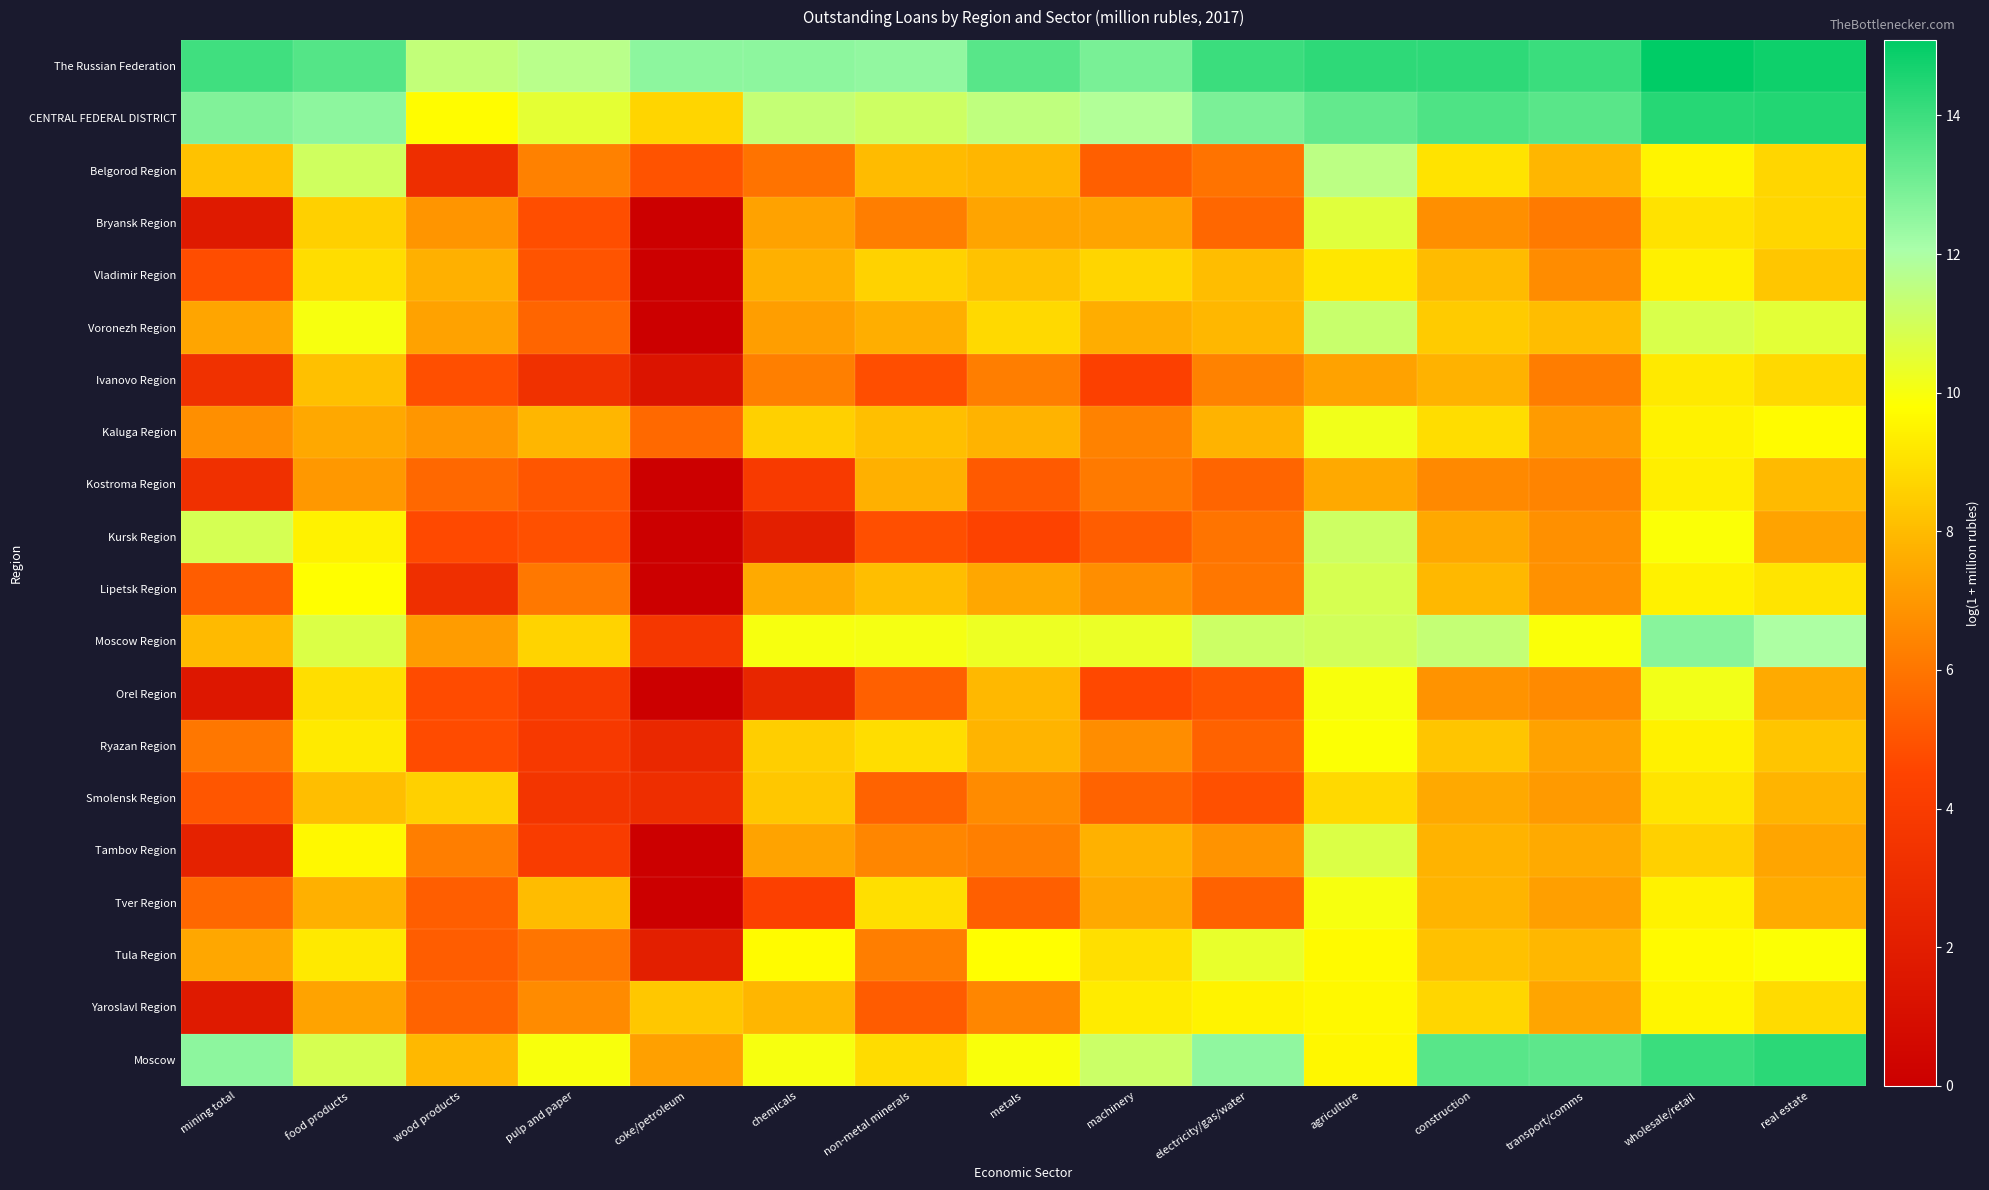

Reading left to right, list all the values displayed in this chart.

The Russian Federation: mining total=13.9	food products=13.6	wood products=11.4	pulp and paper=11.6	coke/petroleum=12.6	chemicals=12.6	non-metal minerals=12.5	metals=13.5	machinery=12.9	electricity/gas/water=14.0	agriculture=14.2	construction=14.2	transport/comms=14.0	wholesale/retail=15.1	real estate=14.8
CENTRAL FEDERAL DISTRICT: mining total=12.8	food products=12.6	wood products=9.7	pulp and paper=10.5	coke/petroleum=8.7	chemicals=11.4	non-metal minerals=11.1	metals=11.5	machinery=11.8	electricity/gas/water=12.9	agriculture=13.3	construction=13.7	transport/comms=13.5	wholesale/retail=14.4	real estate=14.5
Belgorod Region: mining total=8.2	food products=11.1	wood products=3.1	pulp and paper=6.4	coke/petroleum=5.0	chemicals=5.9	non-metal minerals=8.0	metals=7.9	machinery=5.3	electricity/gas/water=5.9	agriculture=11.6	construction=9.1	transport/comms=7.9	wholesale/retail=9.5	real estate=8.7
Bryansk Region: mining total=1.8	food products=8.6	wood products=6.9	pulp and paper=4.8	coke/petroleum=0.0	chemicals=7.3	non-metal minerals=6.3	metals=7.4	machinery=7.4	electricity/gas/water=5.6	agriculture=10.6	construction=6.8	transport/comms=6.1	wholesale/retail=9.0	real estate=8.7
Vladimir Region: mining total=4.8	food products=8.9	wood products=7.7	pulp and paper=5.0	coke/petroleum=0.0	chemicals=7.7	non-metal minerals=8.6	metals=8.2	machinery=8.7	electricity/gas/water=8.1	agriculture=9.2	construction=8.0	transport/comms=6.7	wholesale/retail=9.4	real estate=8.3
Voronezh Region: mining total=7.4	food products=10.0	wood products=7.3	pulp and paper=5.5	coke/petroleum=0.0	chemicals=7.2	non-metal minerals=7.7	metals=8.8	machinery=7.7	electricity/gas/water=7.9	agriculture=11.3	construction=8.4	transport/comms=8.1	wholesale/retail=10.8	real estate=10.5
Ivanovo Region: mining total=3.3	food products=8.1	wood products=4.9	pulp and paper=3.3	coke/petroleum=1.4	chemicals=6.3	non-metal minerals=4.9	metals=6.3	machinery=4.3	electricity/gas/water=6.4	agriculture=7.3	construction=7.8	transport/comms=6.2	wholesale/retail=9.2	real estate=8.8
Kaluga Region: mining total=6.8	food products=7.5	wood products=7.0	pulp and paper=7.9	coke/petroleum=5.6	chemicals=8.5	non-metal minerals=8.1	metals=7.8	machinery=6.4	electricity/gas/water=7.8	agriculture=10.1	construction=8.9	transport/comms=7.1	wholesale/retail=9.5	real estate=9.7
Kostroma Region: mining total=3.3	food products=7.0	wood products=5.6	pulp and paper=5.1	coke/petroleum=0.0	chemicals=3.9	non-metal minerals=7.7	metals=5.2	machinery=6.1	electricity/gas/water=5.5	agriculture=7.5	construction=6.6	transport/comms=6.4	wholesale/retail=9.4	real estate=8.0
Kursk Region: mining total=10.9	food products=9.5	wood products=4.7	pulp and paper=4.9	coke/petroleum=0.0	chemicals=2.1	non-metal minerals=4.9	metals=4.4	machinery=5.3	electricity/gas/water=6.0	agriculture=11.1	construction=7.5	transport/comms=6.8	wholesale/retail=9.9	real estate=7.4
Lipetsk Region: mining total=5.3	food products=9.8	wood products=3.1	pulp and paper=6.1	coke/petroleum=0.0	chemicals=7.6	non-metal minerals=8.1	metals=7.5	machinery=6.7	electricity/gas/water=6.1	agriculture=10.9	construction=7.9	transport/comms=6.8	wholesale/retail=9.4	real estate=9.1
Moscow Region: mining total=8.0	food products=10.7	wood products=7.1	pulp and paper=8.7	coke/petroleum=3.7	chemicals=10.0	non-metal minerals=10.1	metals=10.3	machinery=10.3	electricity/gas/water=11.2	agriculture=11.0	construction=11.4	transport/comms=9.9	wholesale/retail=12.7	real estate=12.0
Orel Region: mining total=1.6	food products=9.0	wood products=4.8	pulp and paper=4.0	coke/petroleum=0.0	chemicals=2.6	non-metal minerals=5.4	metals=7.9	machinery=4.7	electricity/gas/water=5.1	agriculture=10.0	construction=6.9	transport/comms=6.6	wholesale/retail=10.1	real estate=7.6
Ryazan Region: mining total=6.0	food products=9.3	wood products=4.8	pulp and paper=3.9	coke/petroleum=2.7	chemicals=8.5	non-metal minerals=8.9	metals=7.8	machinery=6.7	electricity/gas/water=5.4	agriculture=9.9	construction=8.3	transport/comms=7.3	wholesale/retail=9.4	real estate=8.3
Smolensk Region: mining total=5.1	food products=8.1	wood products=8.6	pulp and paper=3.6	coke/petroleum=3.1	chemicals=8.3	non-metal minerals=5.5	metals=6.6	machinery=5.5	electricity/gas/water=4.9	agriculture=8.8	construction=7.5	transport/comms=7.1	wholesale/retail=9.1	real estate=7.8
Tambov Region: mining total=2.3	food products=9.6	wood products=6.3	pulp and paper=4.0	coke/petroleum=0.0	chemicals=7.3	non-metal minerals=6.5	metals=6.3	machinery=7.7	electricity/gas/water=6.9	agriculture=10.8	construction=7.8	transport/comms=7.6	wholesale/retail=8.6	real estate=7.4
Tver Region: mining total=5.6	food products=7.7	wood products=5.3	pulp and paper=8.0	coke/petroleum=0.0	chemicals=4.3	non-metal minerals=9.0	metals=5.3	machinery=7.5	electricity/gas/water=5.4	agriculture=10.0	construction=7.8	transport/comms=7.2	wholesale/retail=9.5	real estate=7.6
Tula Region: mining total=7.5	food products=9.2	wood products=5.3	pulp and paper=6.0	coke/petroleum=2.1	chemicals=9.7	non-metal minerals=6.3	metals=9.8	machinery=9.0	electricity/gas/water=10.4	agriculture=9.7	construction=8.2	transport/comms=7.9	wholesale/retail=9.7	real estate=9.8
Yaroslavl Region: mining total=1.8	food products=7.3	wood products=5.5	pulp and paper=6.6	coke/petroleum=8.3	chemicals=7.9	non-metal minerals=5.3	metals=6.5	machinery=9.3	electricity/gas/water=9.5	agriculture=9.6	construction=8.7	transport/comms=7.4	wholesale/retail=9.6	real estate=8.9
Moscow: mining total=12.6	food products=10.9	wood products=7.9	pulp and paper=10.0	coke/petroleum=7.3	chemicals=10.0	non-metal minerals=8.9	metals=10.0	machinery=11.2	electricity/gas/water=12.5	agriculture=9.6	construction=13.5	transport/comms=13.4	wholesale/retail=14.0	real estate=14.3